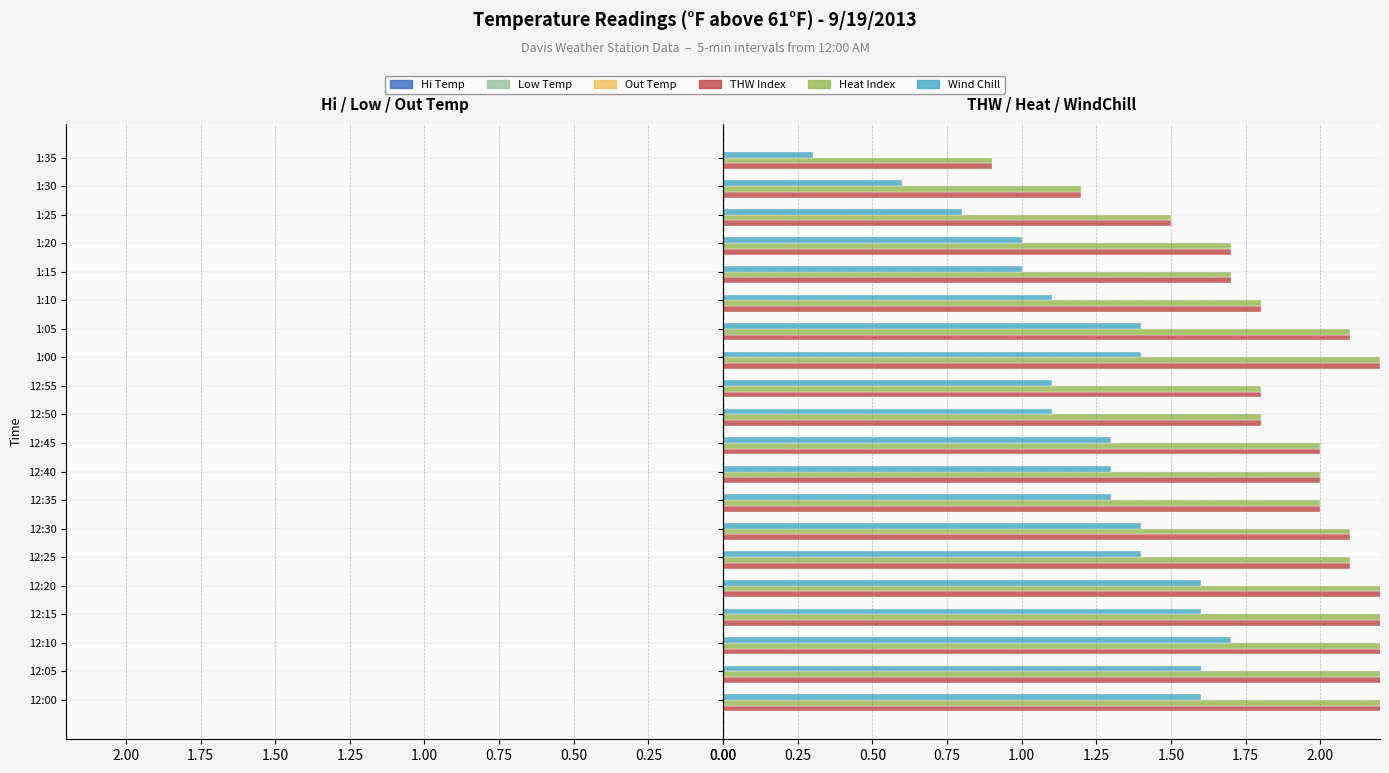

What is the sum of the THW Index values at 12:20 and 12:00?

4.6